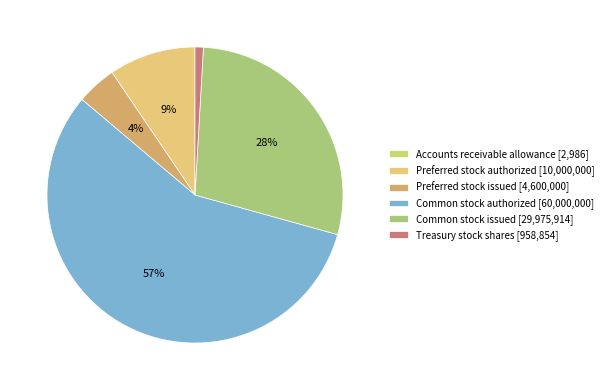

To the nearest percent, what is the difference between the largest and smallest slice percentages?

57%